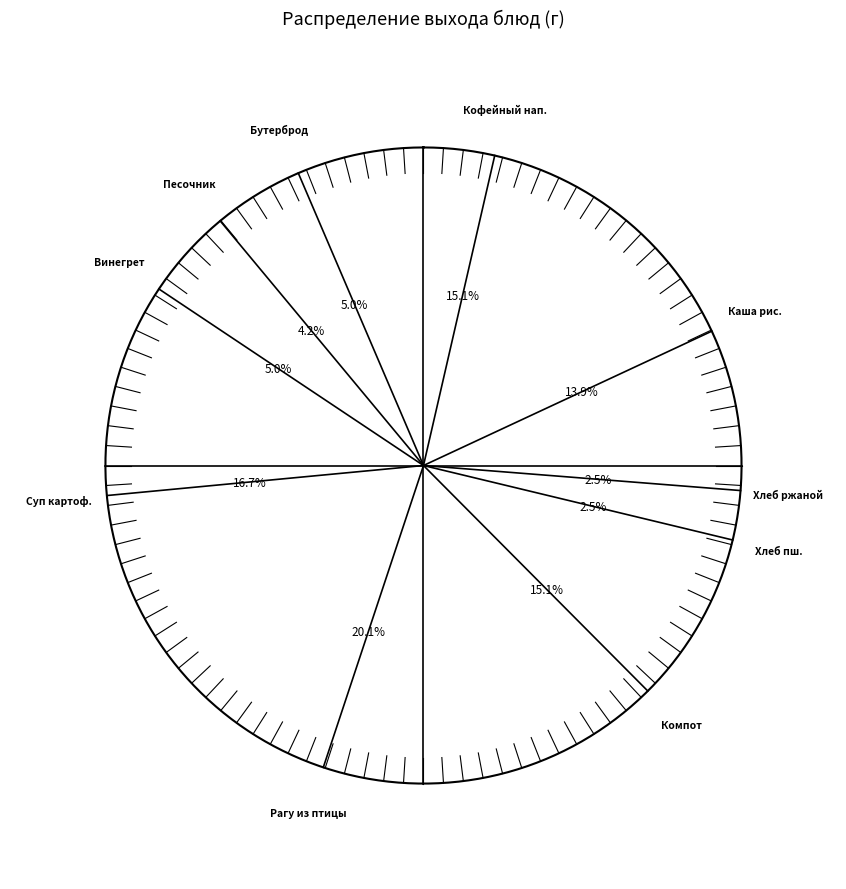

To the nearest percent, what is the difference between the Бутерброд с маслом and Хлеб ржаной slice percentages?

3%